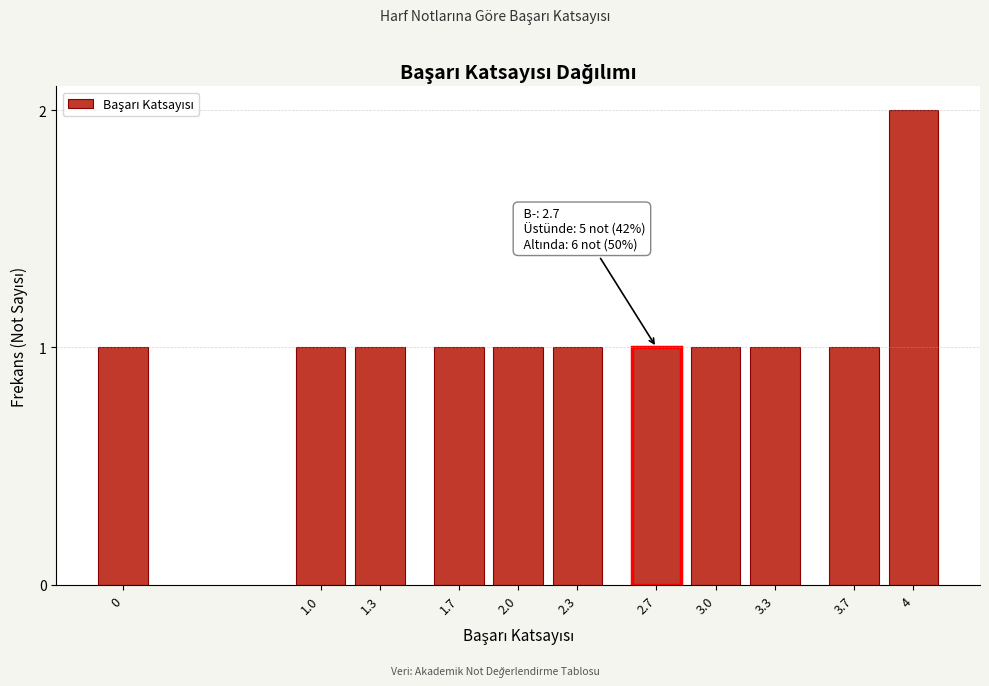

Reading left to right, what are all the values shown in this chart?

0=1	1.0=1	1.3=1	1.7=1	2.0=1	2.3=1	2.7=1	3.0=1	3.3=1	3.7=1	4=2